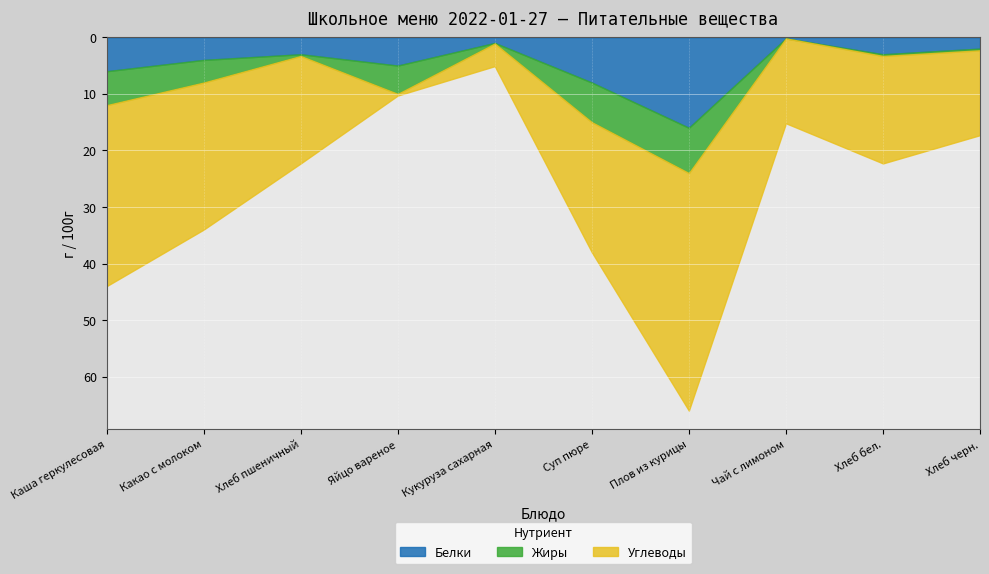

What is the value of the Жиры point at the 6th from the left?

7.0